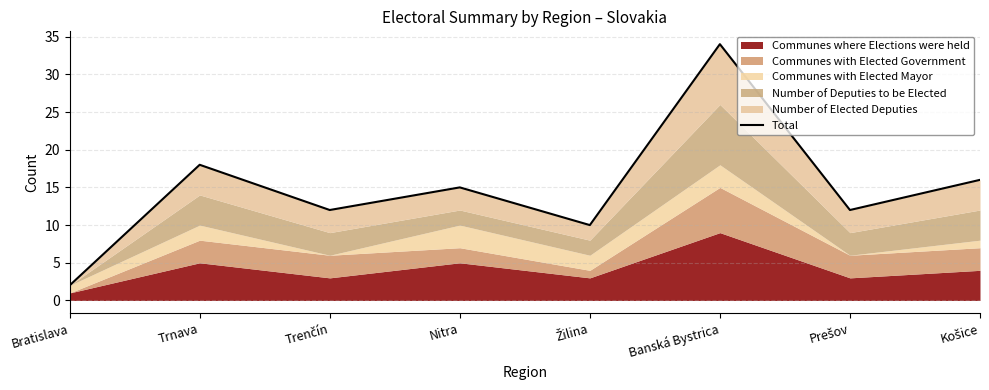

What is the sum of all values?

119